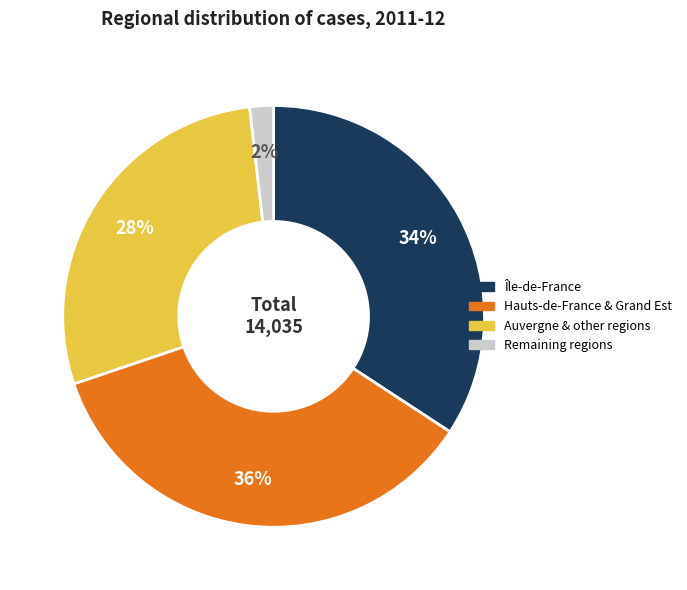

To the nearest percent, what is the average slice percentage?

25%